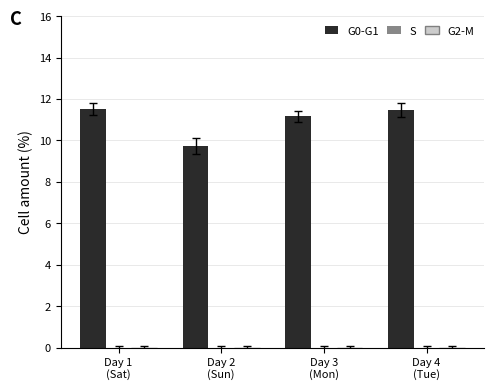

What is the greatest value displayed?

11.5